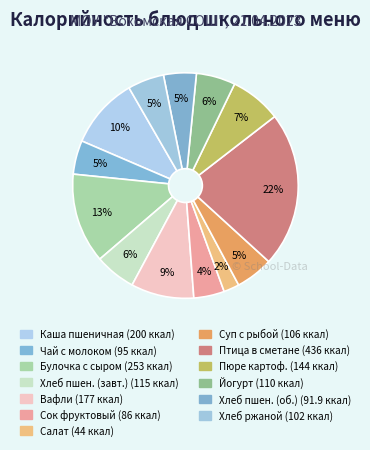

How many slices are in this pie chart?

13